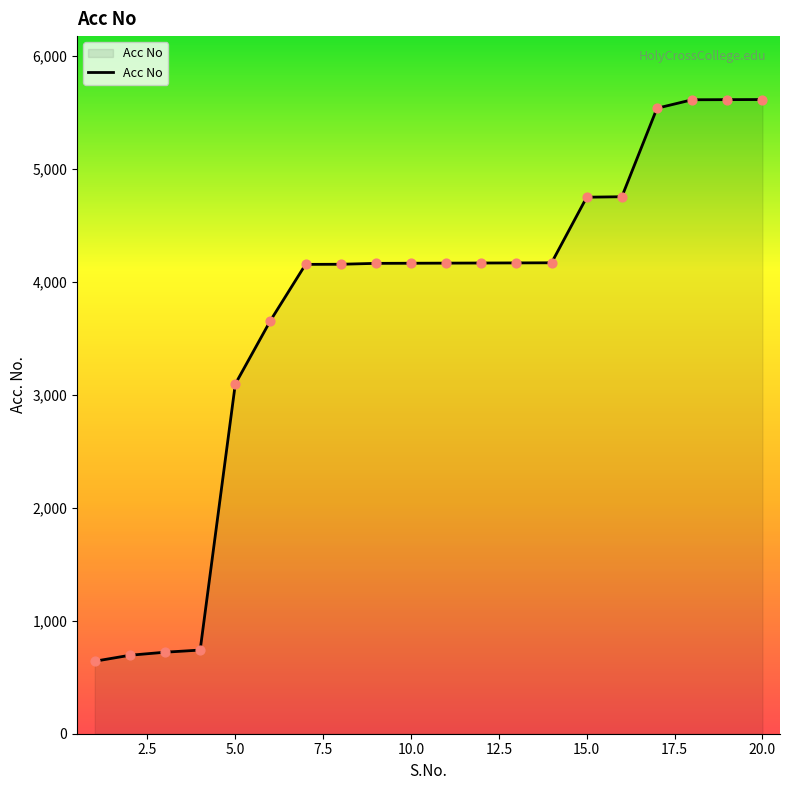

What is the smallest value displayed?

642